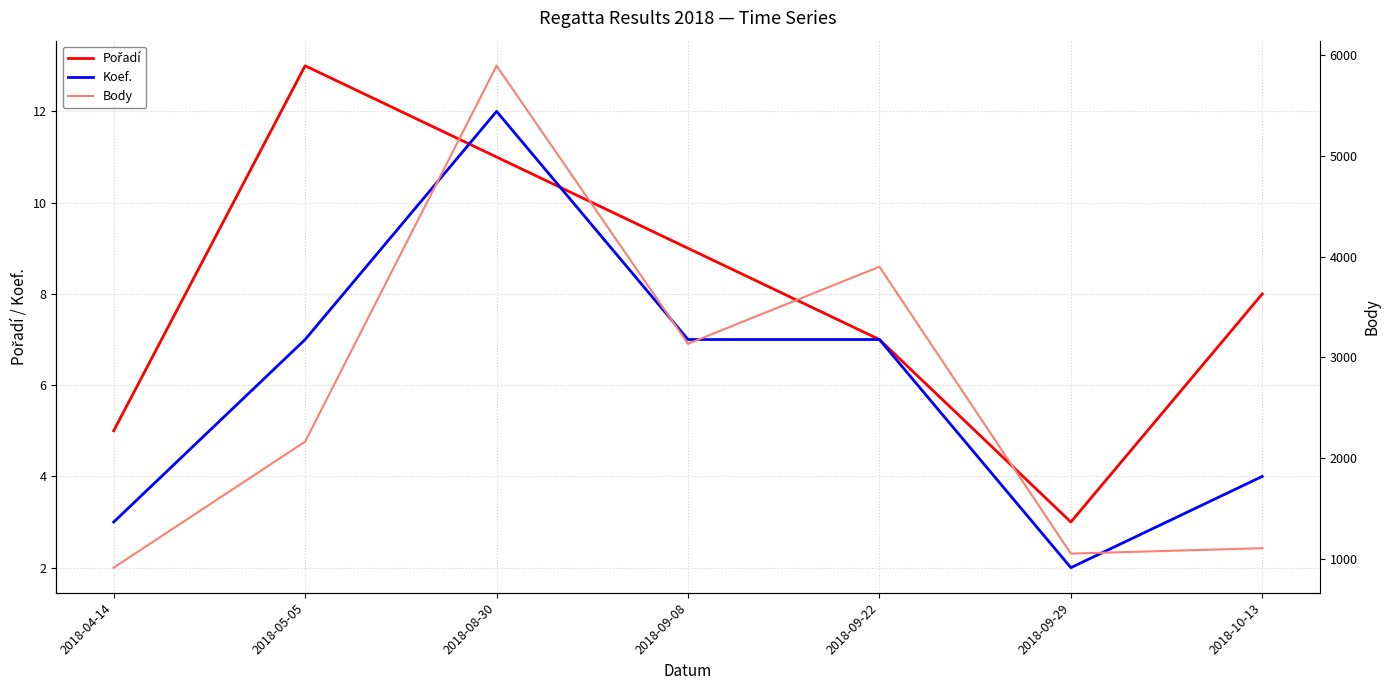

Which has a higher value, 2018-09-29 or 2018-04-14?

2018-04-14